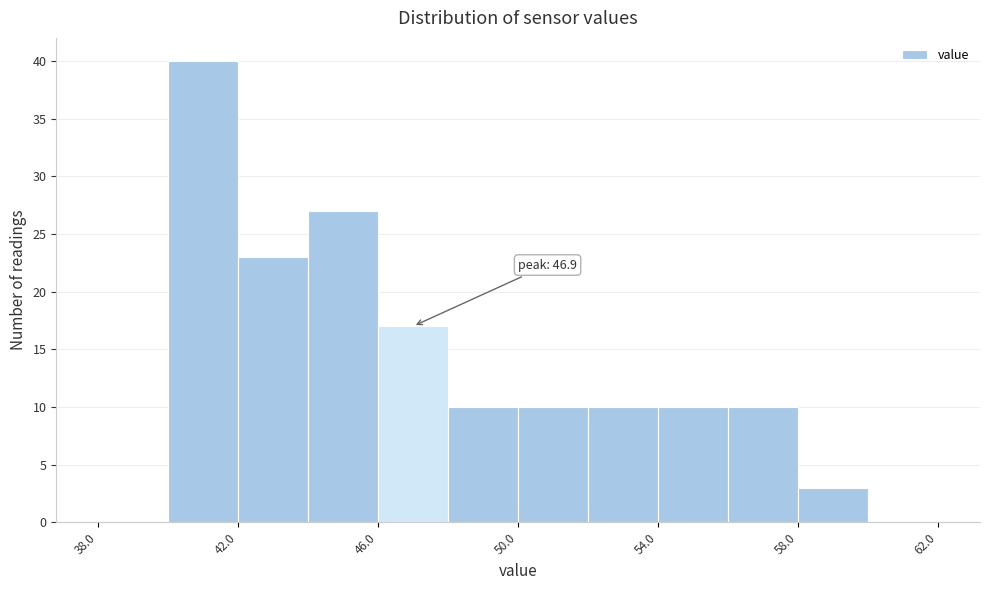

Over which range of the x-axis is the bar tallest?

40 to 42